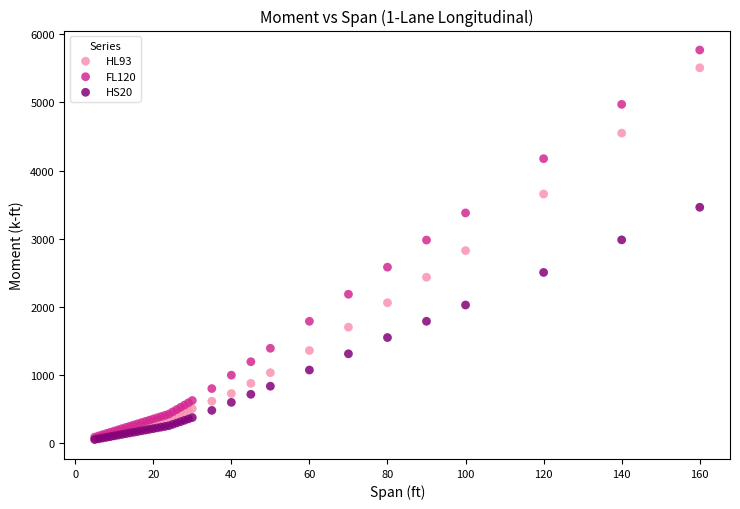

Which series reaches the maximum Y coordinate?

FL120